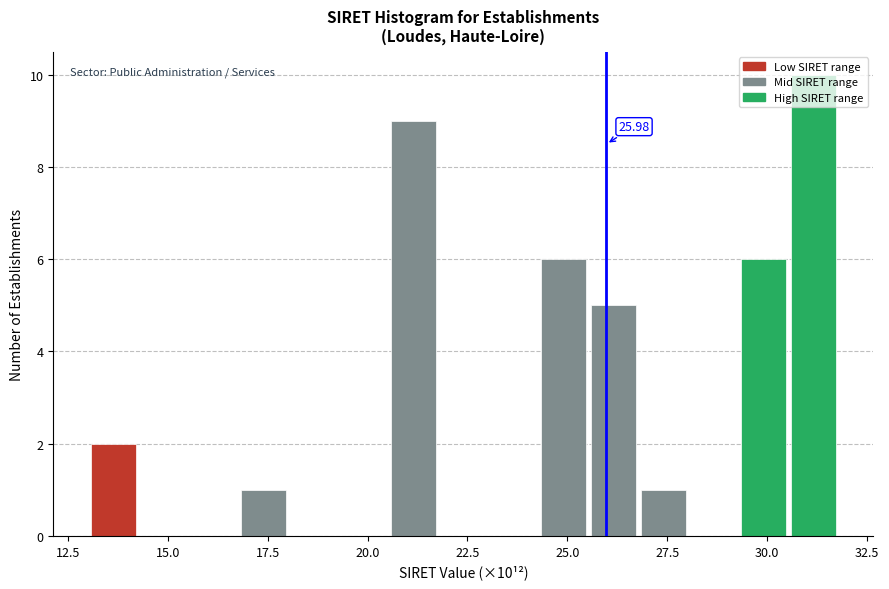

Around what value on the x-axis is the tallest bar? Give the approximate position of its centre, as read against the axis.

31.0